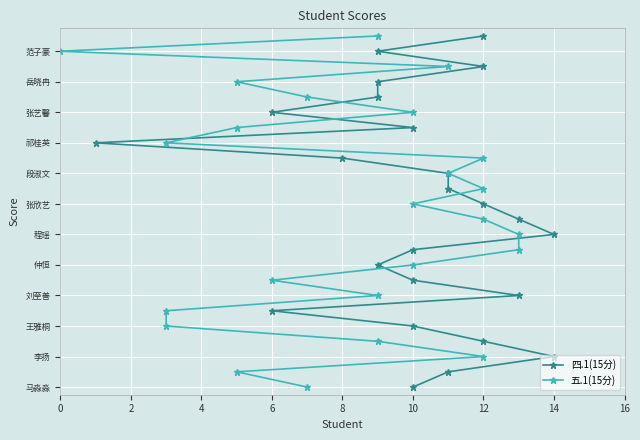

How many lines are shown in the chart?

2